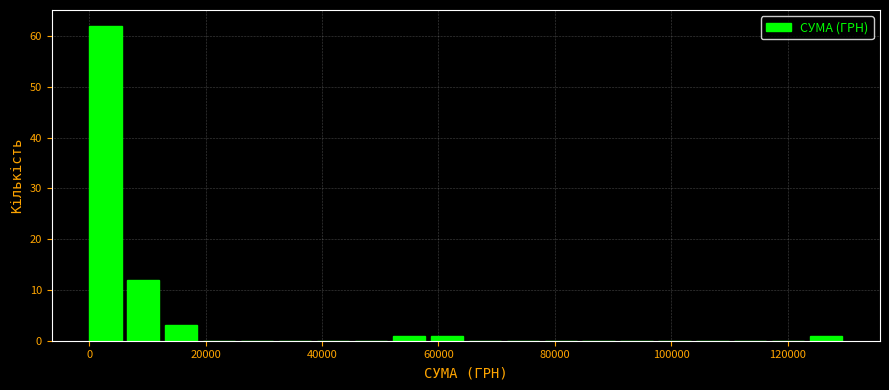

Around what value on the x-axis is the tallest bar? Give the approximate position of its centre, as read against the axis.

2000